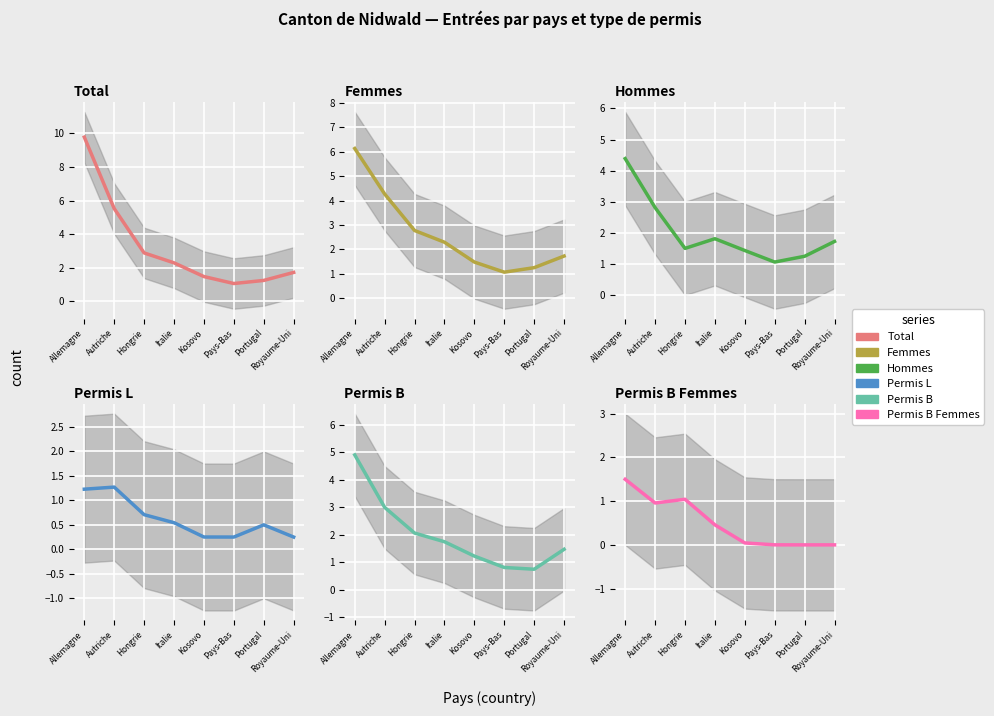

The value of Hommes (col_3) at Allemagne is 4.4. True or false?

True